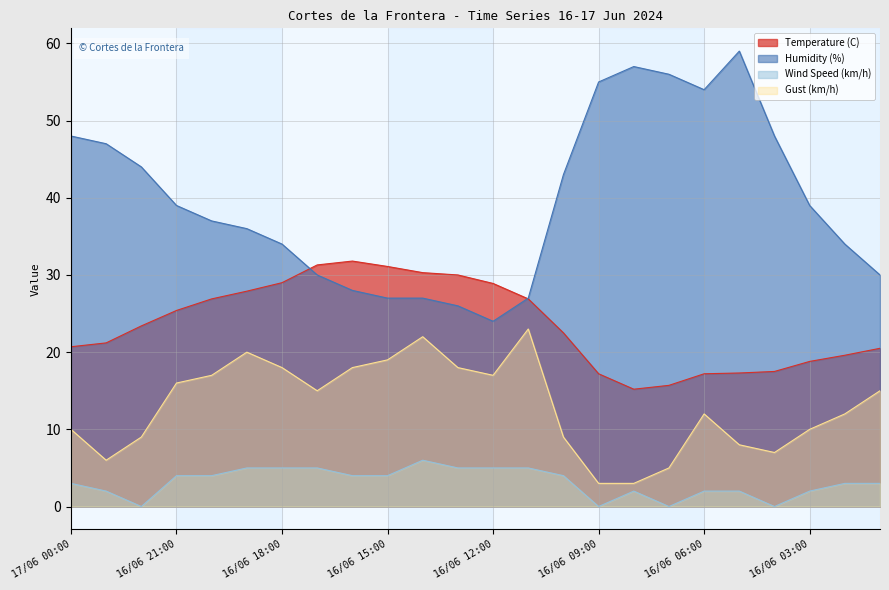

What are all the series names shown in the legend?

Temperature (C), Humidity (%), Wind Speed (km/h), Gust (km/h)